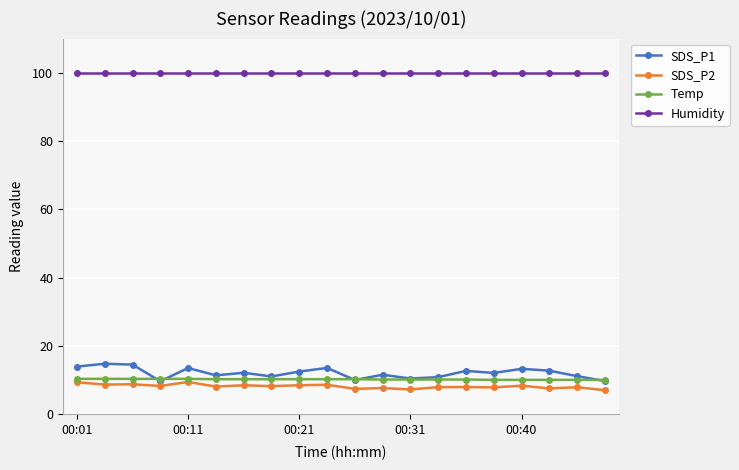

Does the chart display data point markers on the line(s)?

Yes